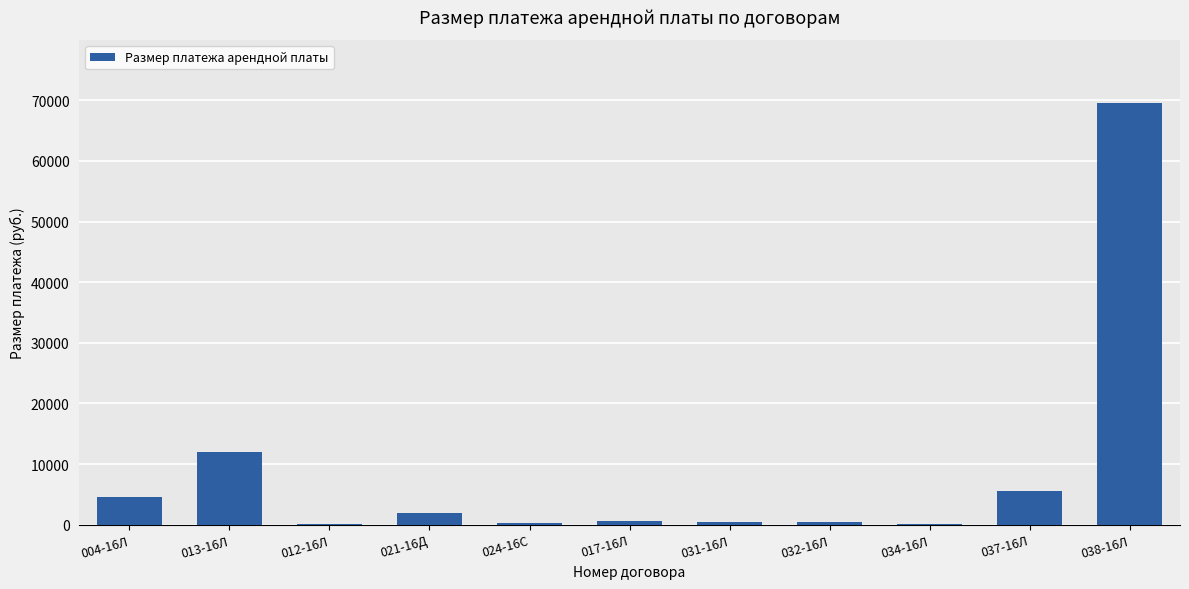

Where is the data nearest to the value 34770?

013-16Л